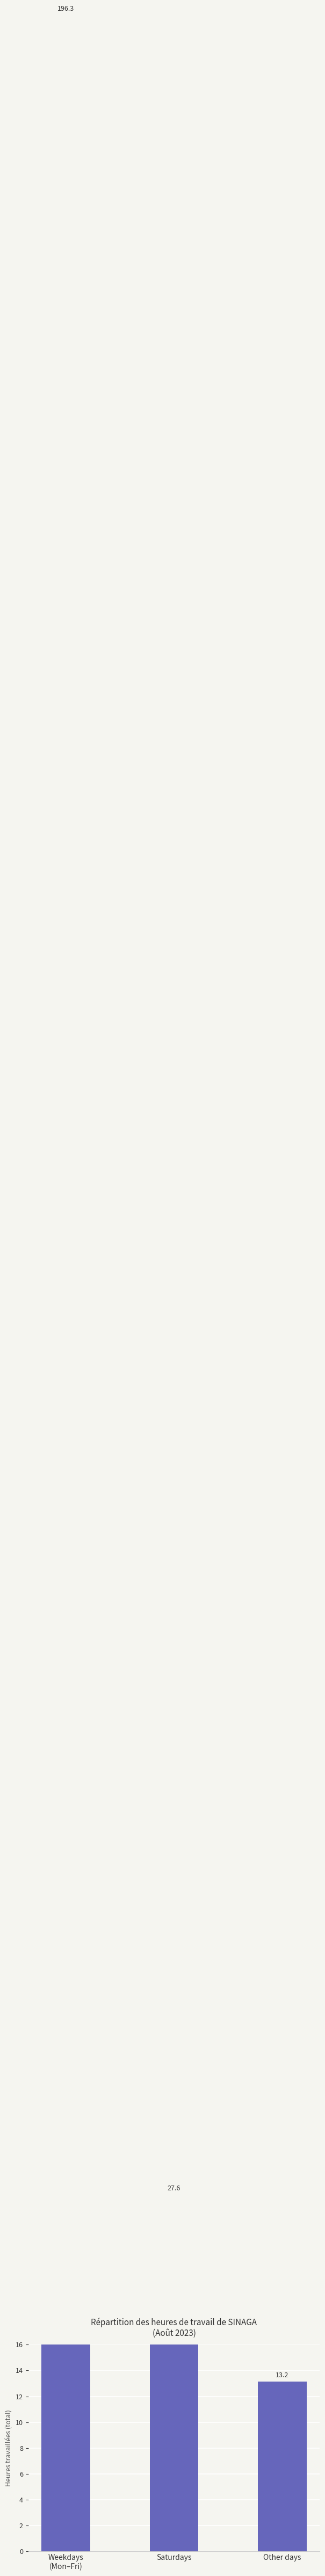

How many bars are there in total?

3